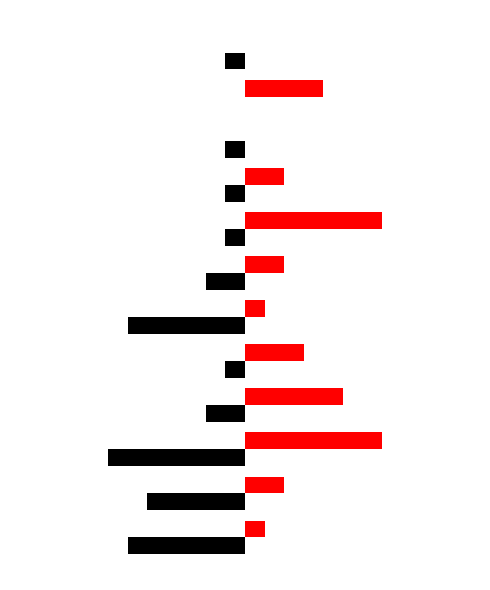

How many distinct data groups are displayed?

2